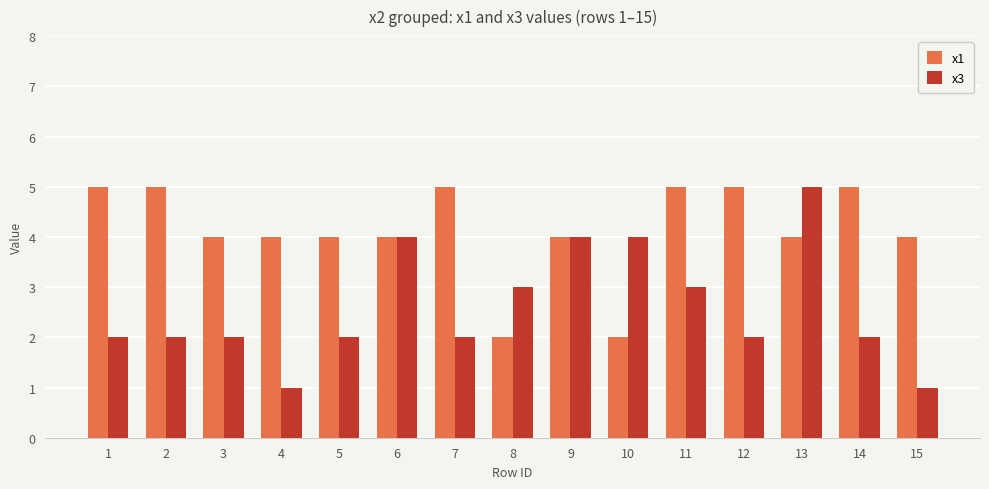

Count the number of categories in the chart.

15